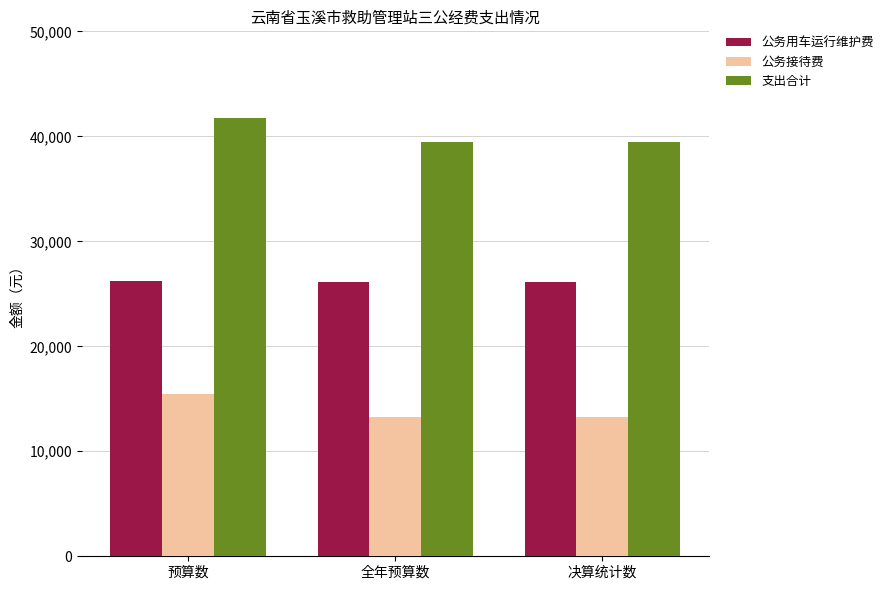

Which series has the widest spread of values?

支出合计